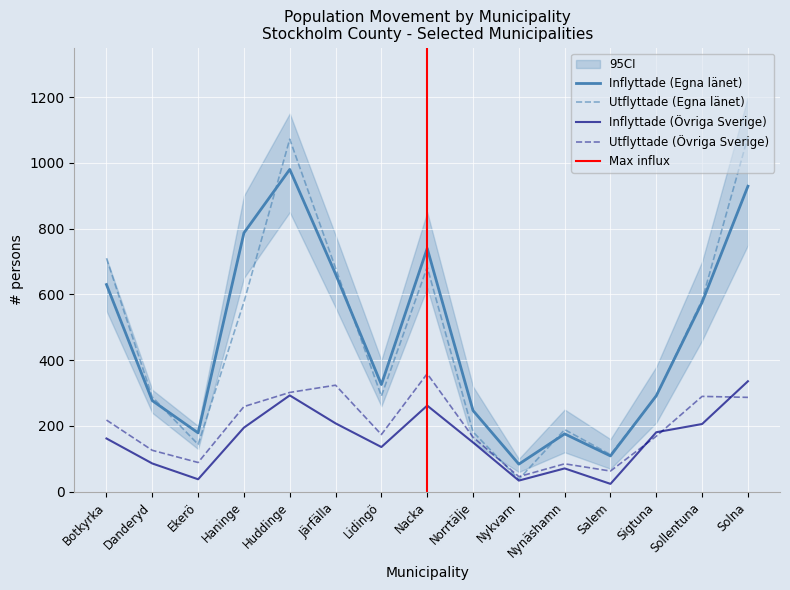

Which category has the lowest value in the Utflyttade (Övriga Sverige) series?

Nykvarn